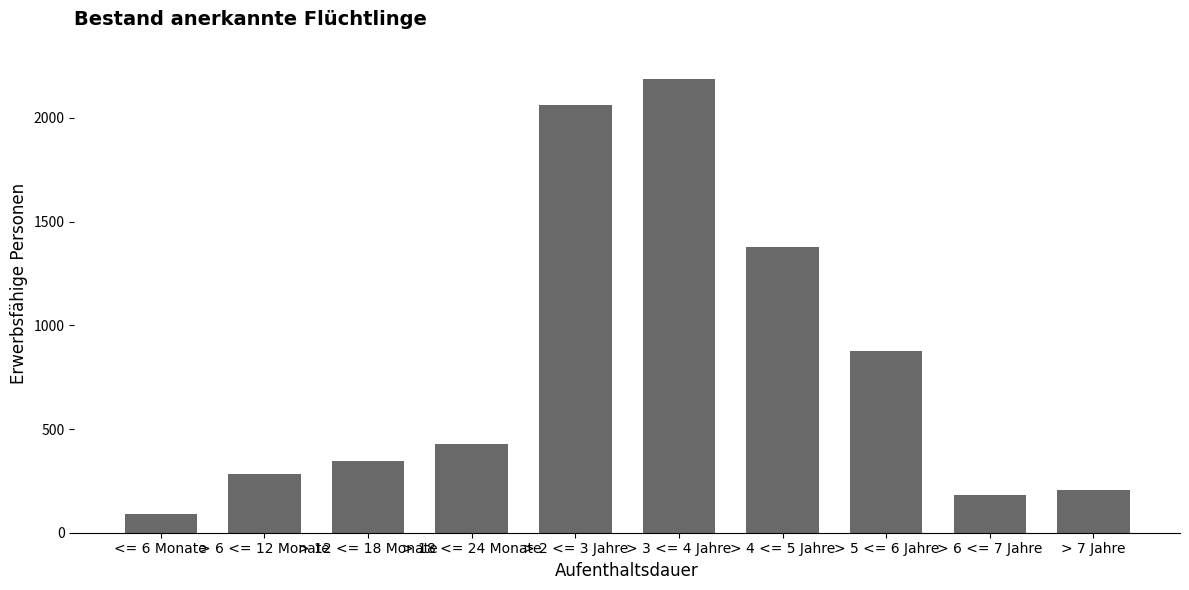

The chart shows a value of 429 at > 18 <= 24 Monate. True or false?

True